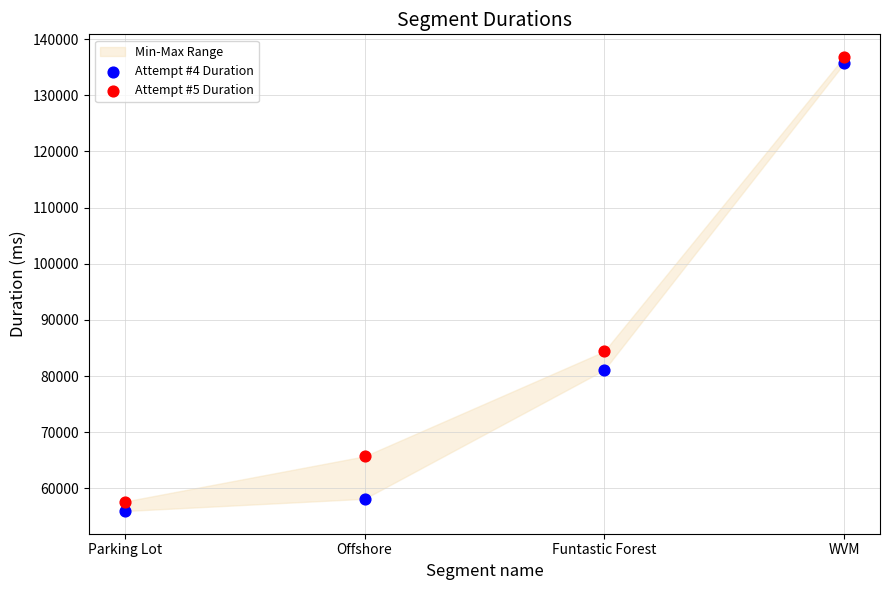

Which series contains the highest Y value?

Attempt #5 Duration